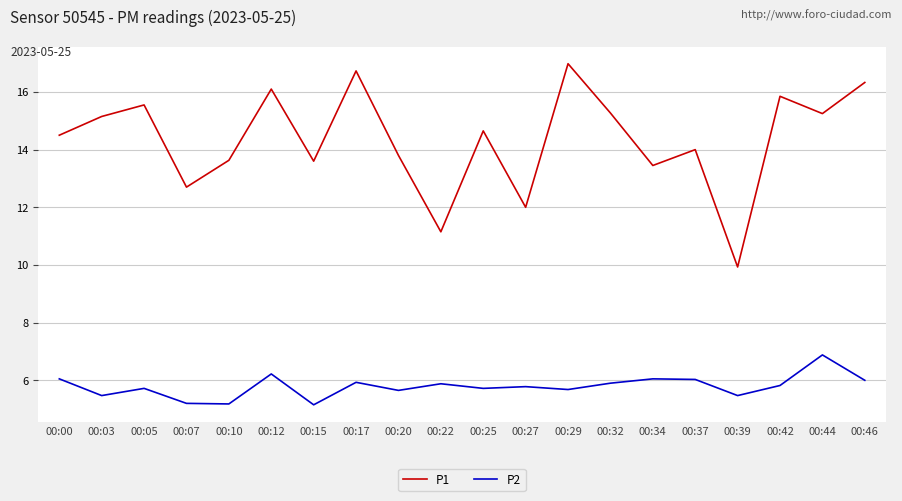

Rank the series by their maximum value, from lowest to highest.

P2, P1